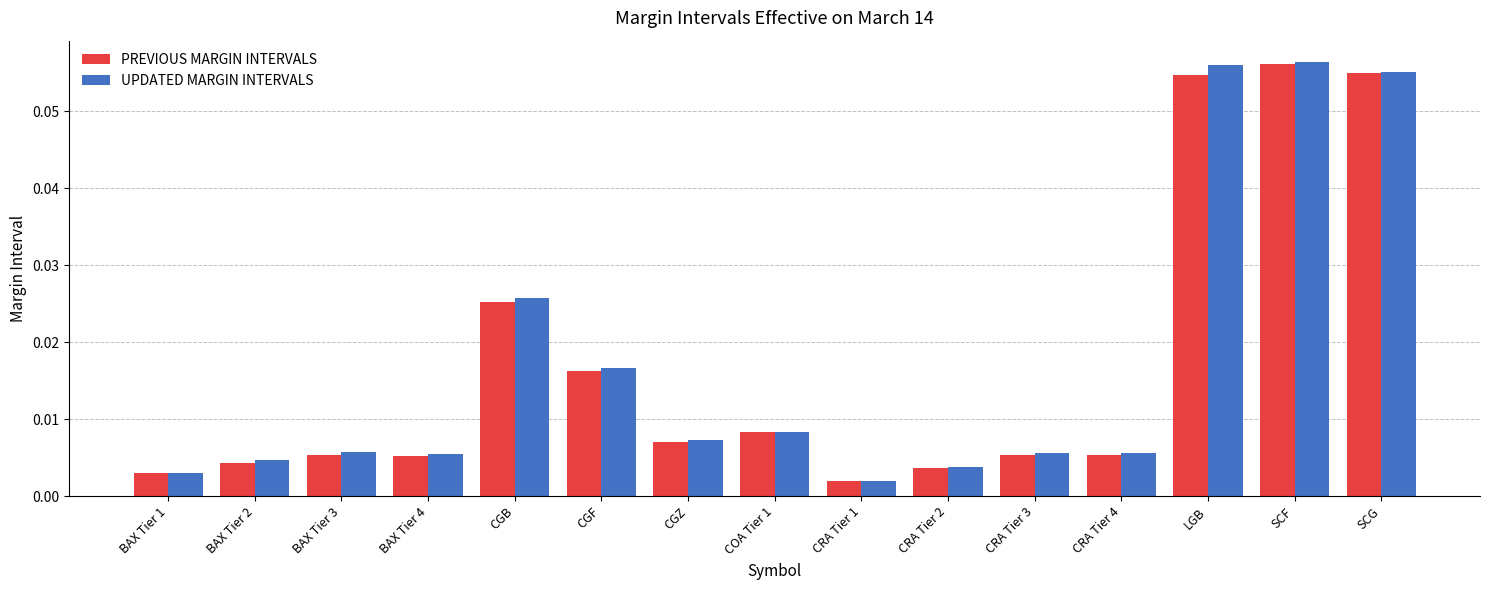

What is the sum of all UPDATED MARGIN INTERVALS values?

0.3